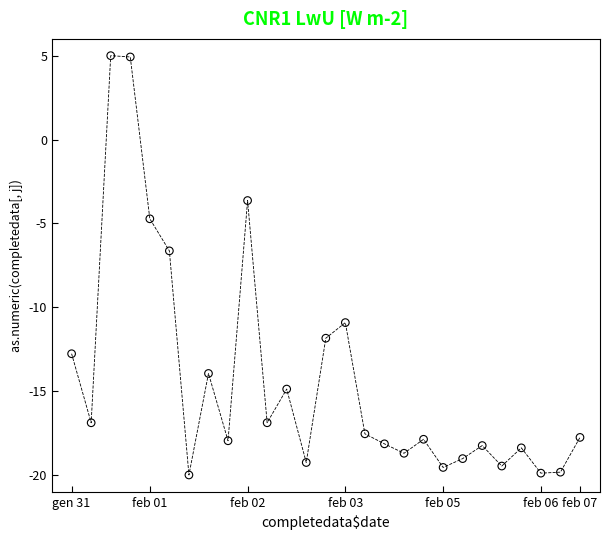

What Y value in the scatter plot is closest to -7?

-6.6